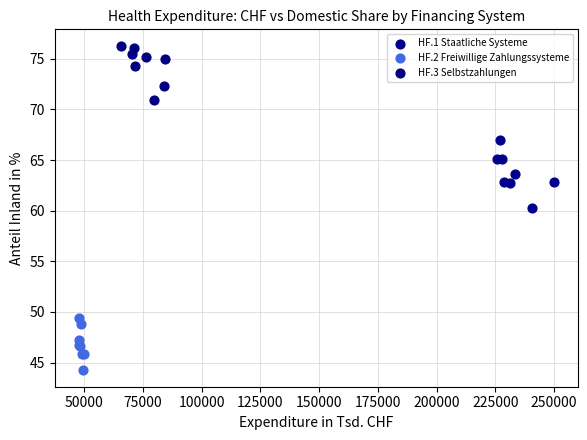

Which series contains the lowest Y value?

HF.2 Freiwillige Zahlungssysteme